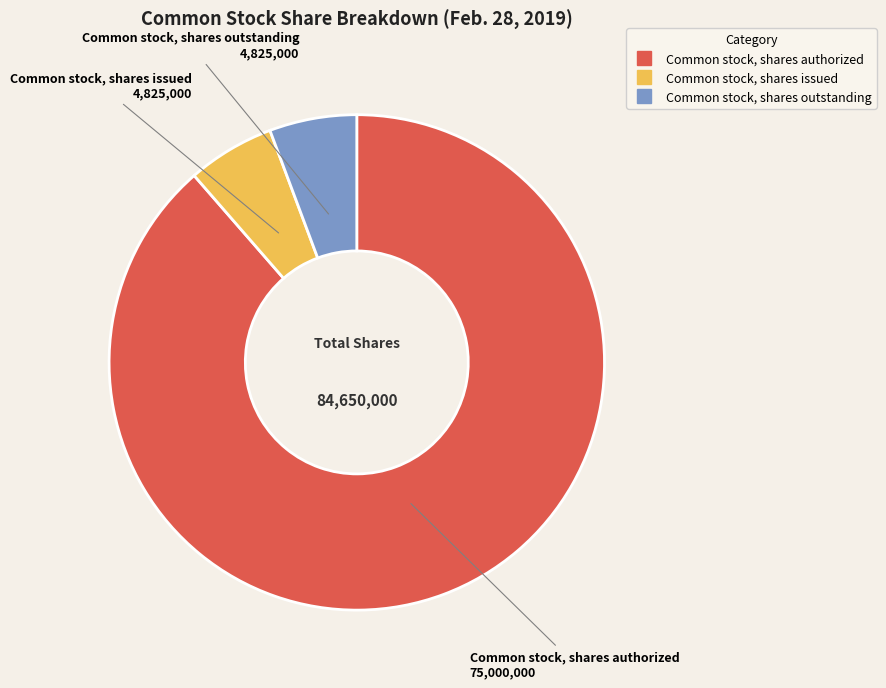

How many segments does this pie chart have?

3